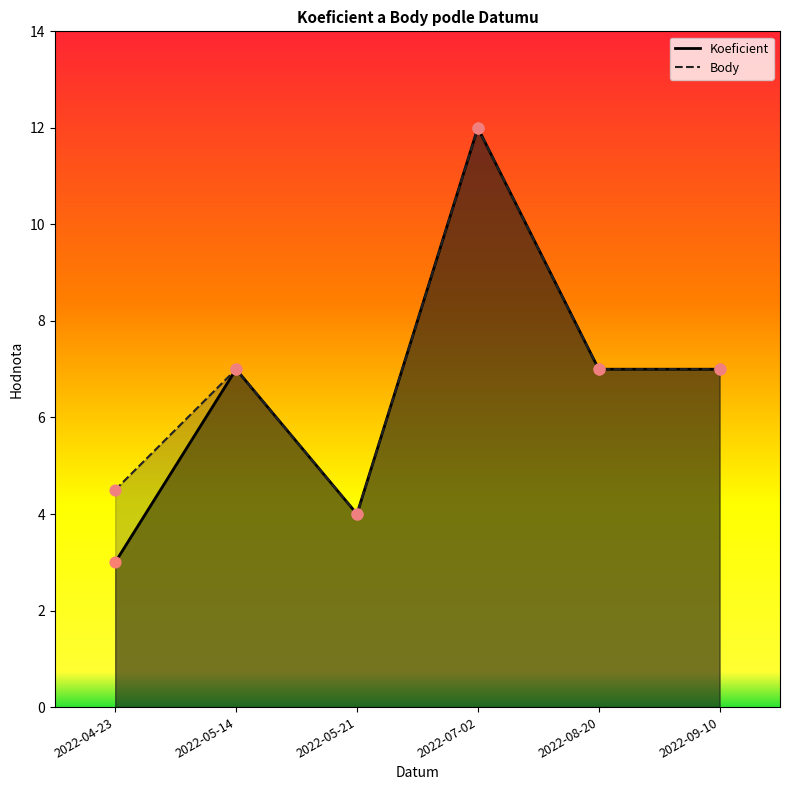

Is the value of Body at 2022-08-20 greater than the value of Koeficient at 2022-04-23?

Yes